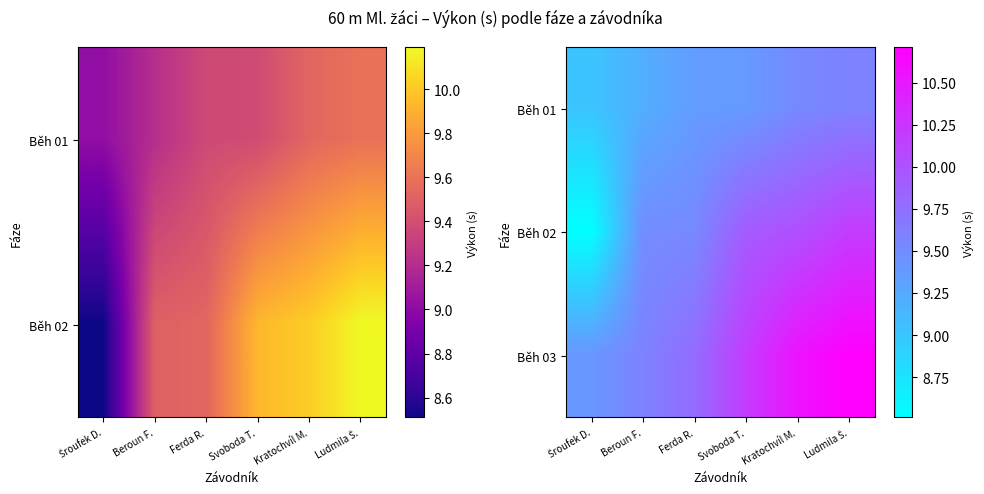

Which has a higher value, Beroun F. or Kratochvíl M.?

Kratochvíl M.